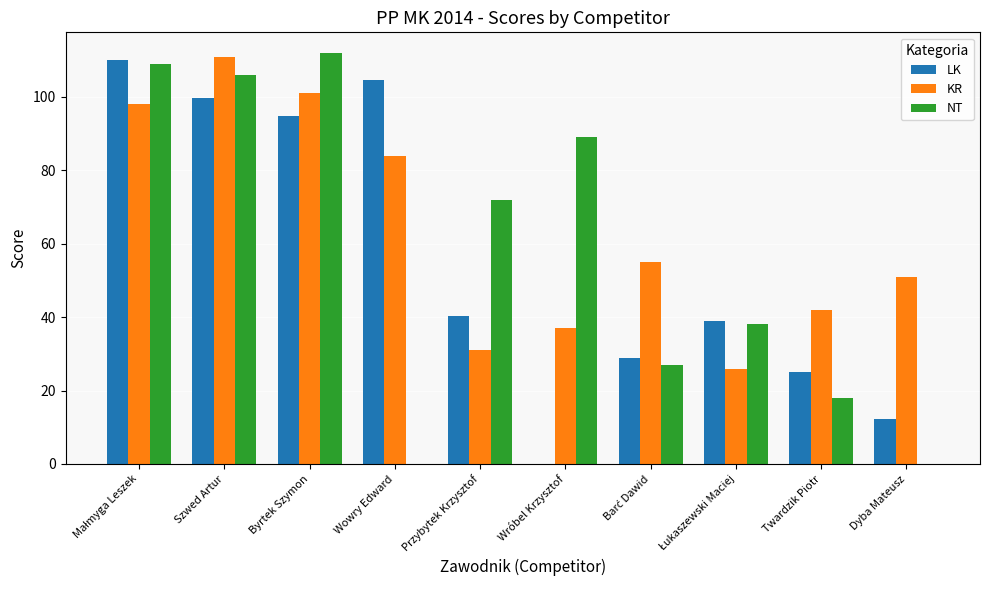

How many positive values does the LK series have?

9